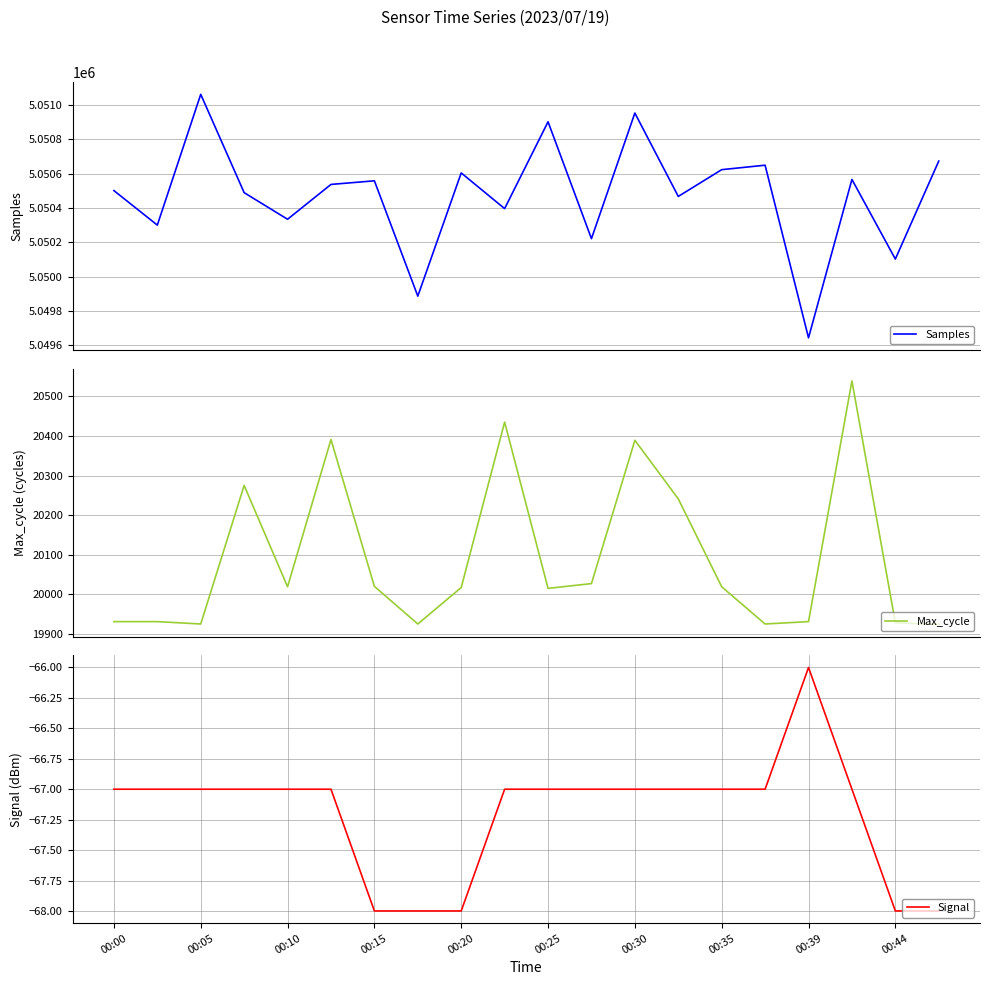

How many values in the Max_cycle series are below 20019?

10